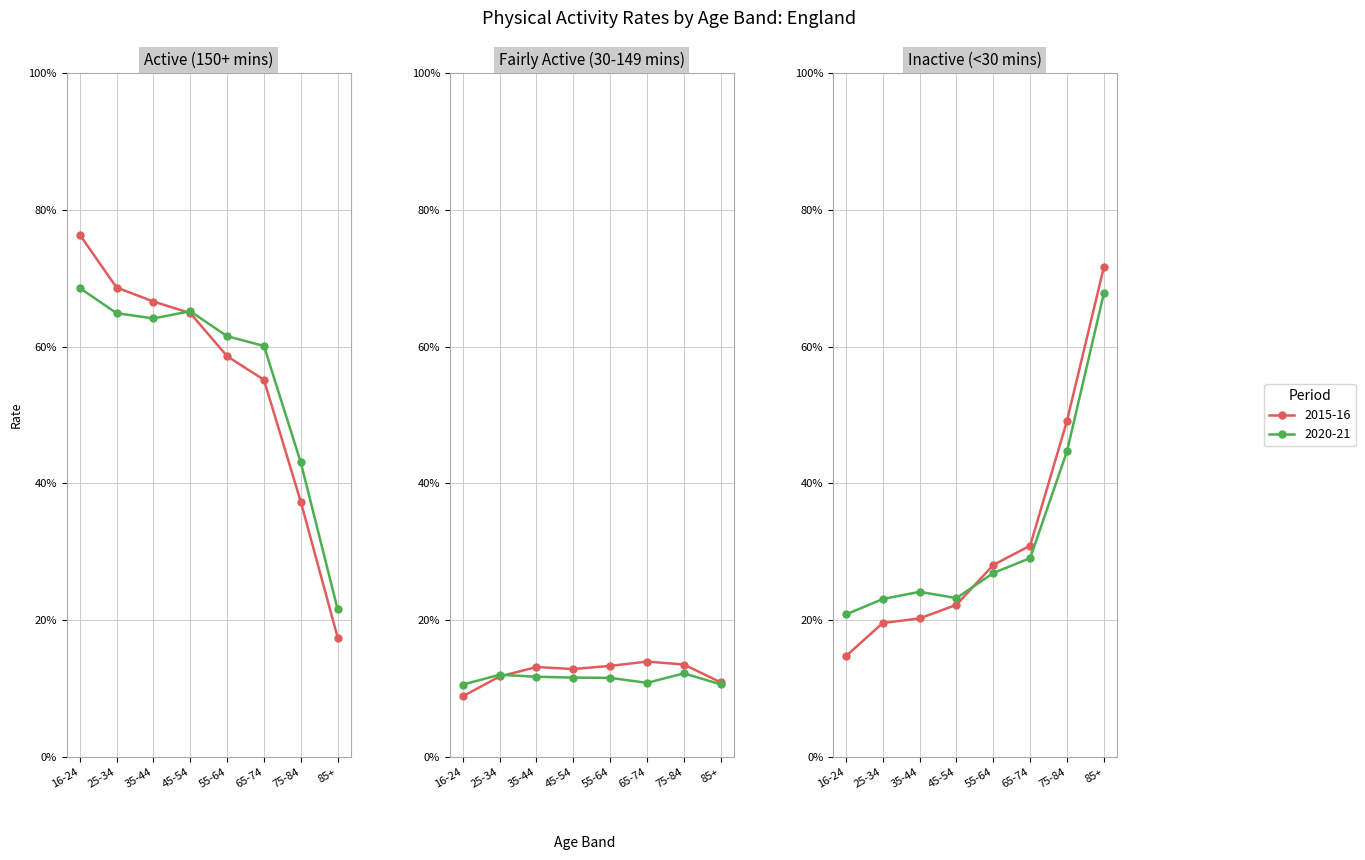

Which category has the highest value in the Inactive 2020-21 series?

85+